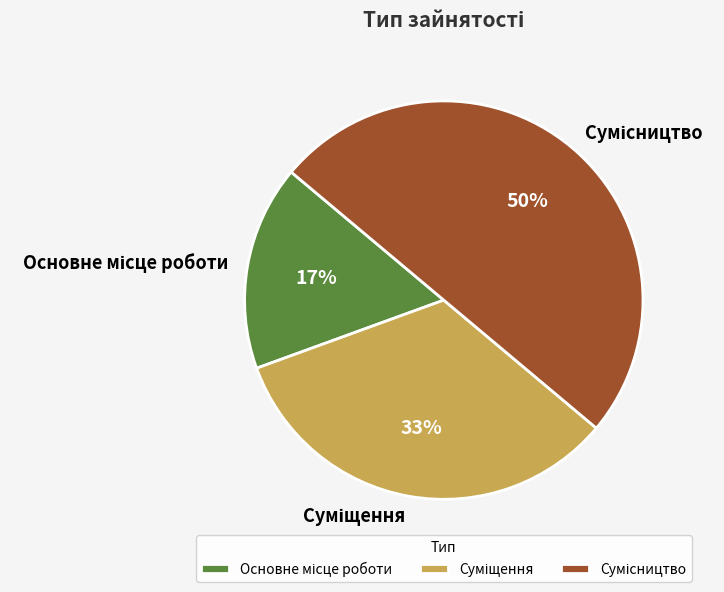

To the nearest percent, what is the average slice percentage?

33%